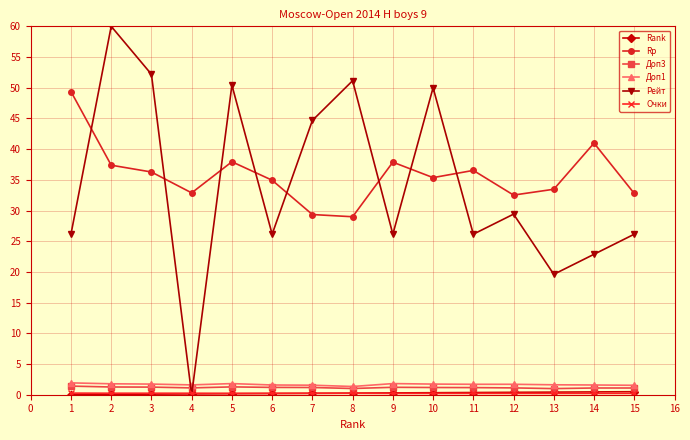

Which series ends up on top after the final intersection of Доп1 and Рейт?

Рейт